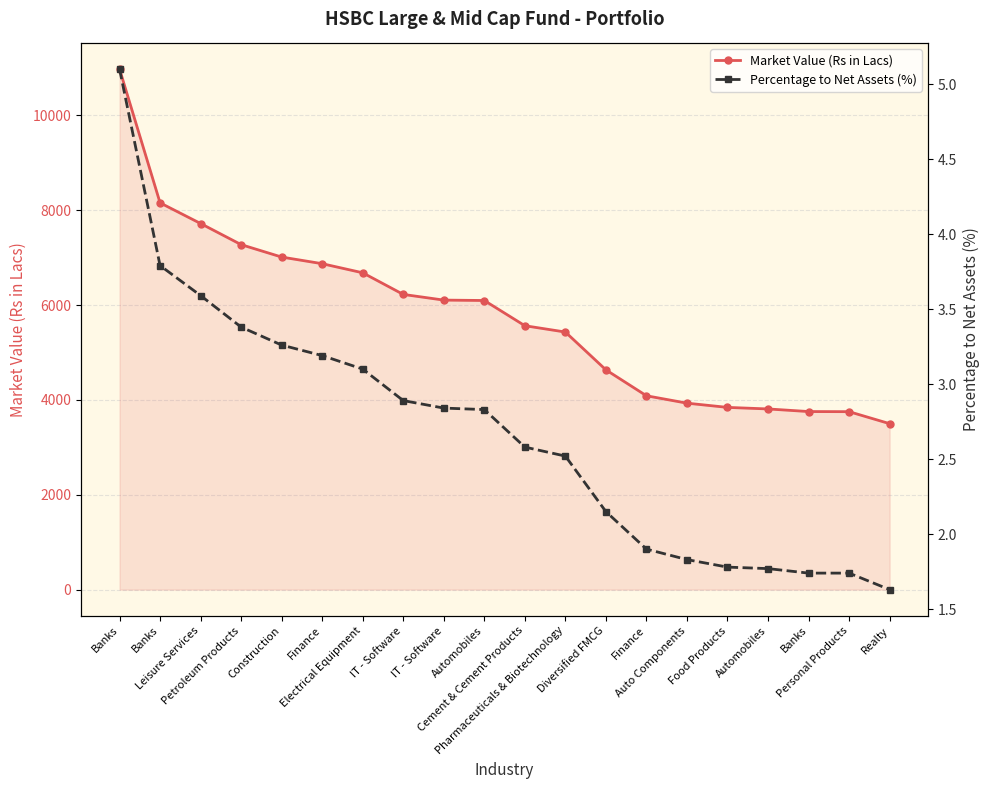

What is the value of the Percentage to Net Assets (%) point at the 20th from the left?

1.6